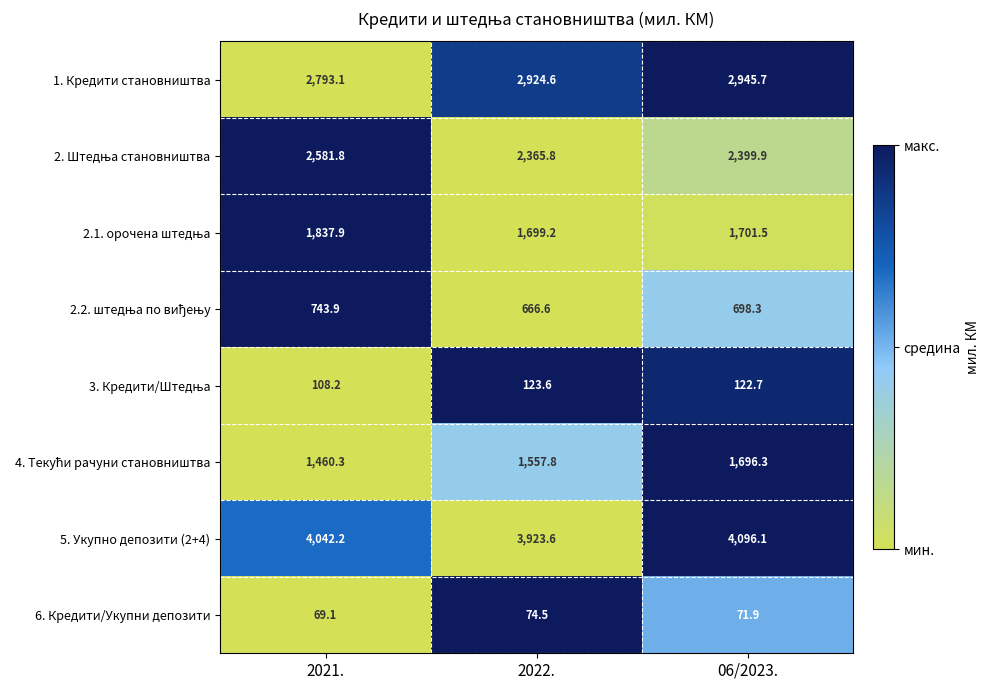

Which series has the largest total across all categories?

5. Укупно депозити (2+4)